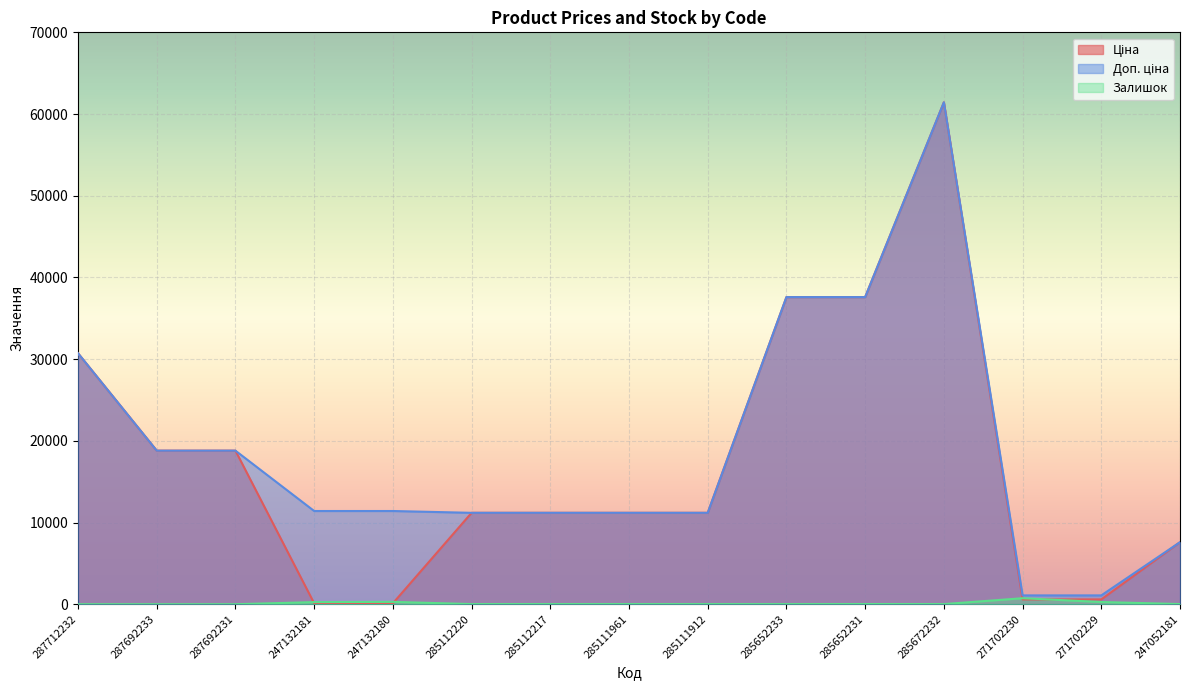

Which series has the widest spread of values?

Ціна